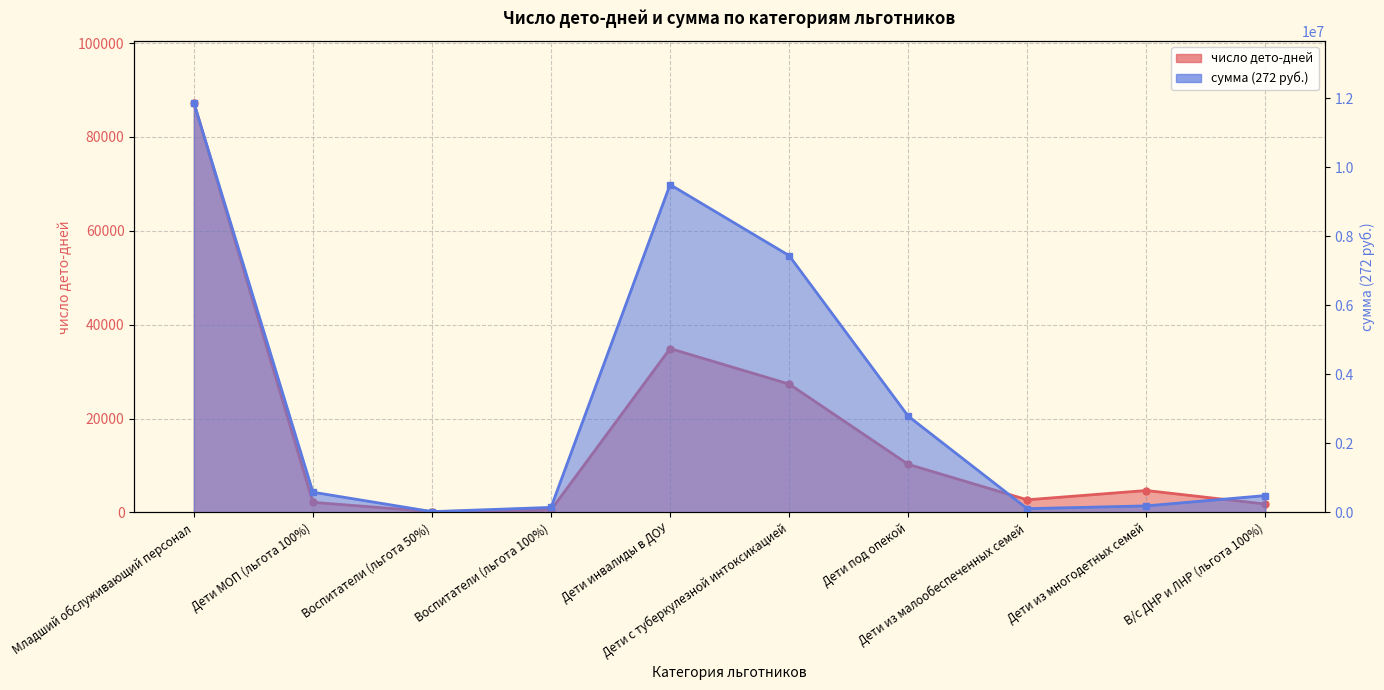

At which category is the sum across all series the highest?

Младший обслуживающий персонал